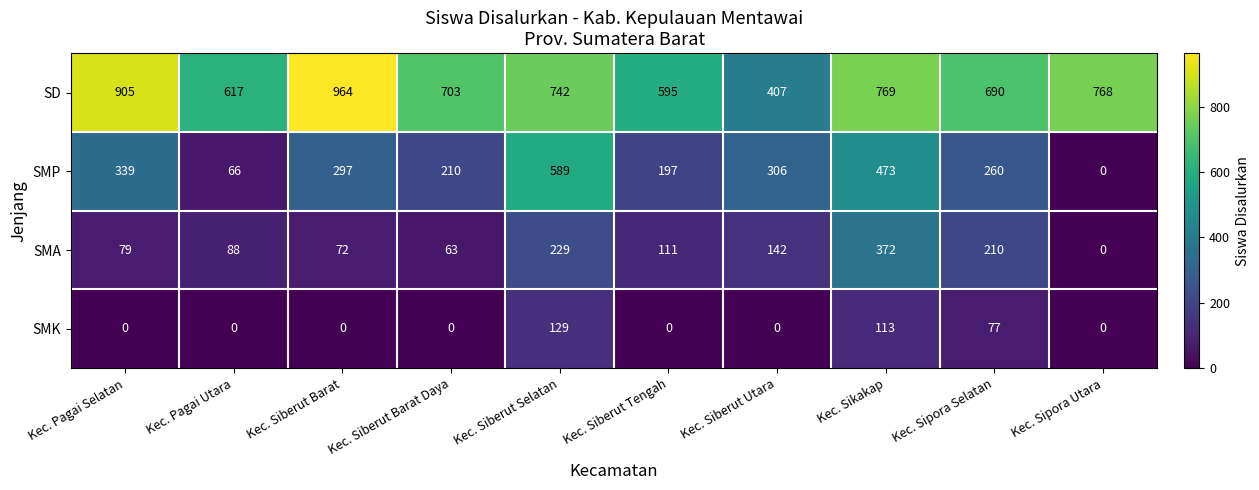

List the series in order of their peak value, lowest first.

SMK, SMA, SMP, SD